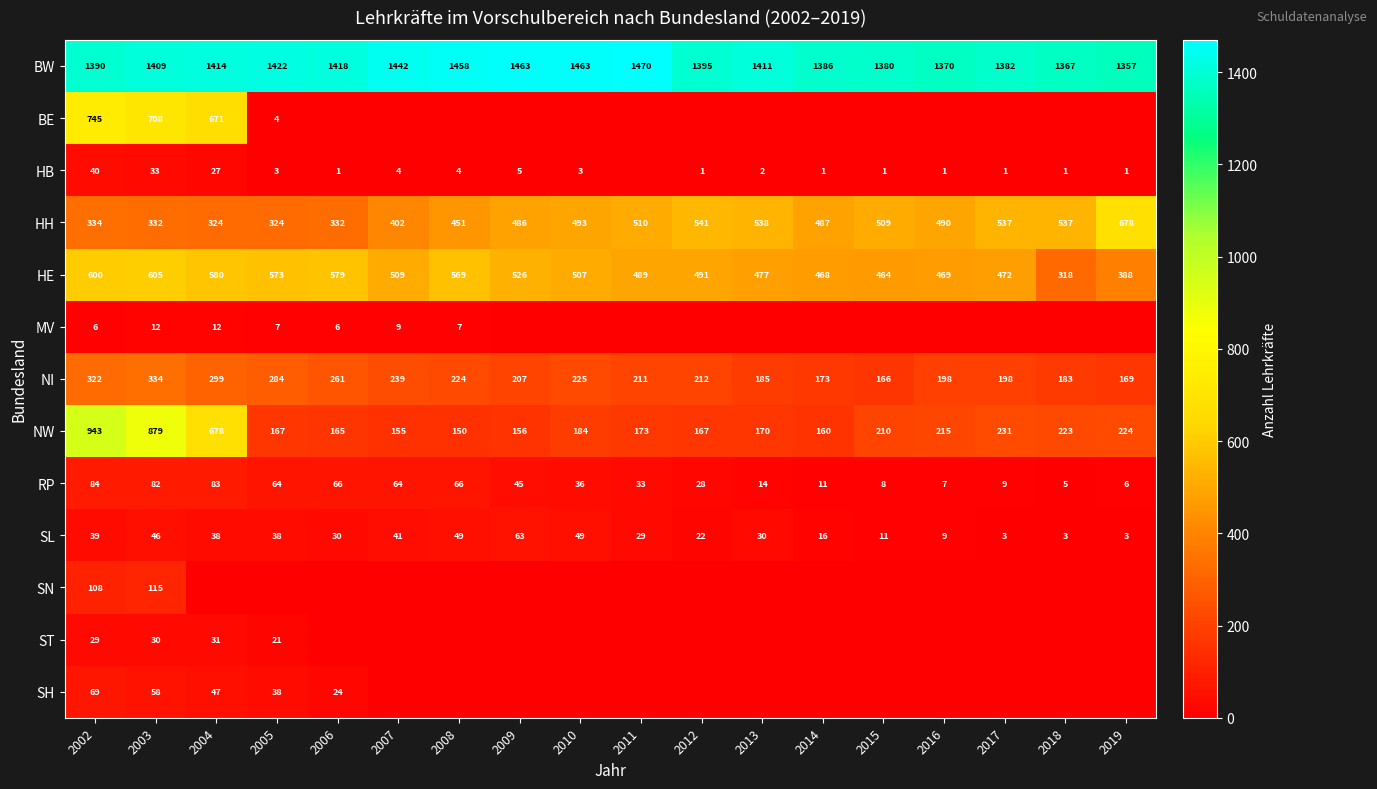

What is the difference between the NI values at 2007 and 2018?

56